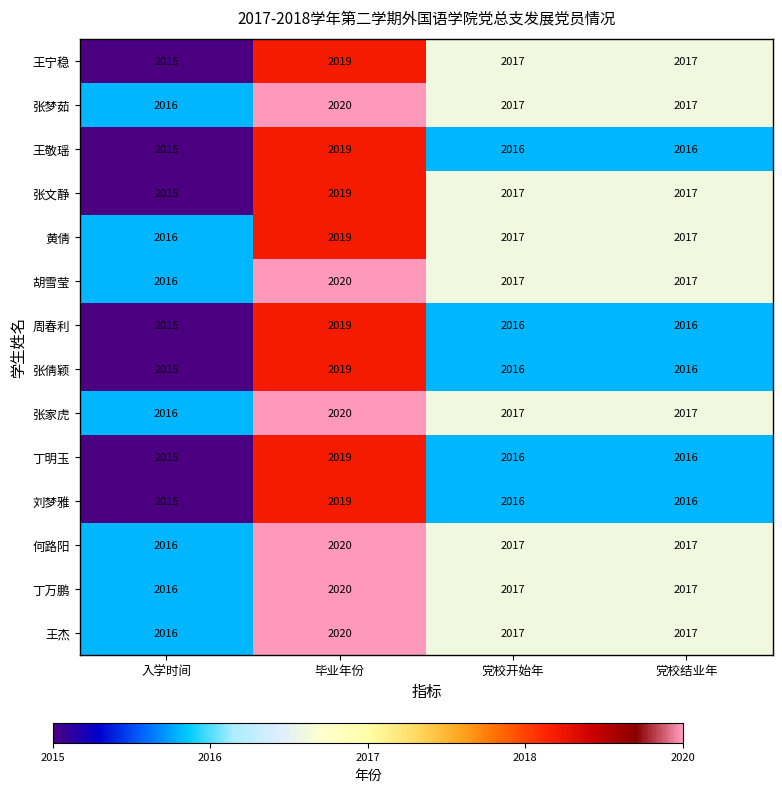

What is the difference between the maximum and minimum values in the 王宁稳 series?

4